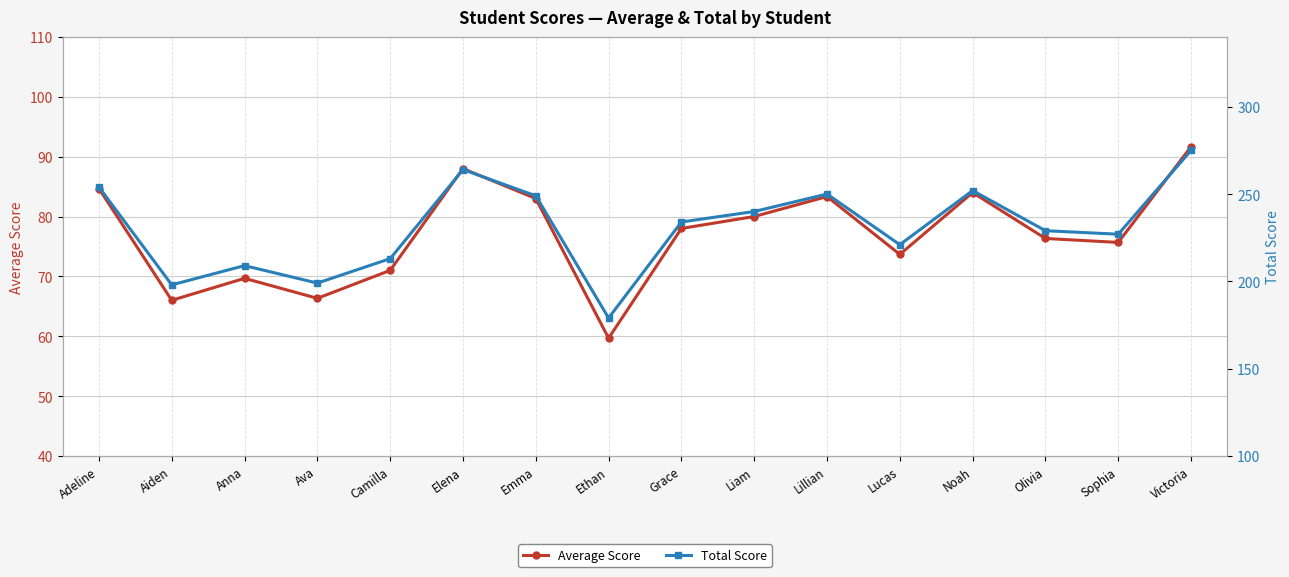

At which category is the sum across all series the highest?

Victoria